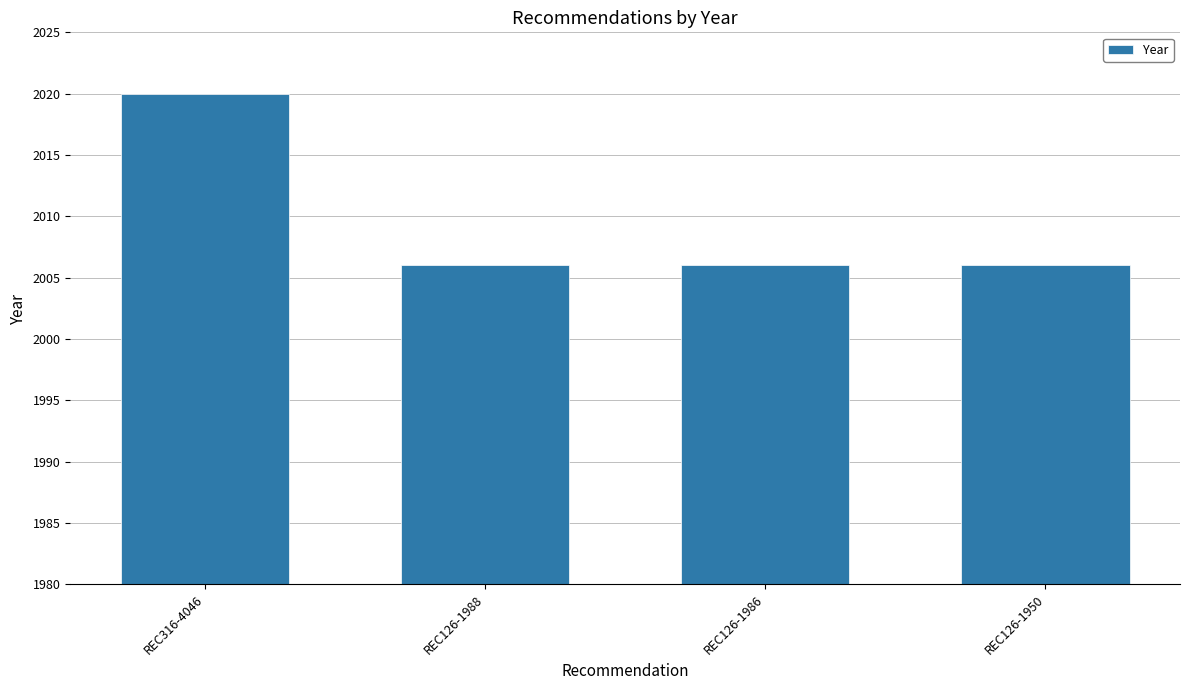

Is it true that the value at REC126-1986 is 2661?

False